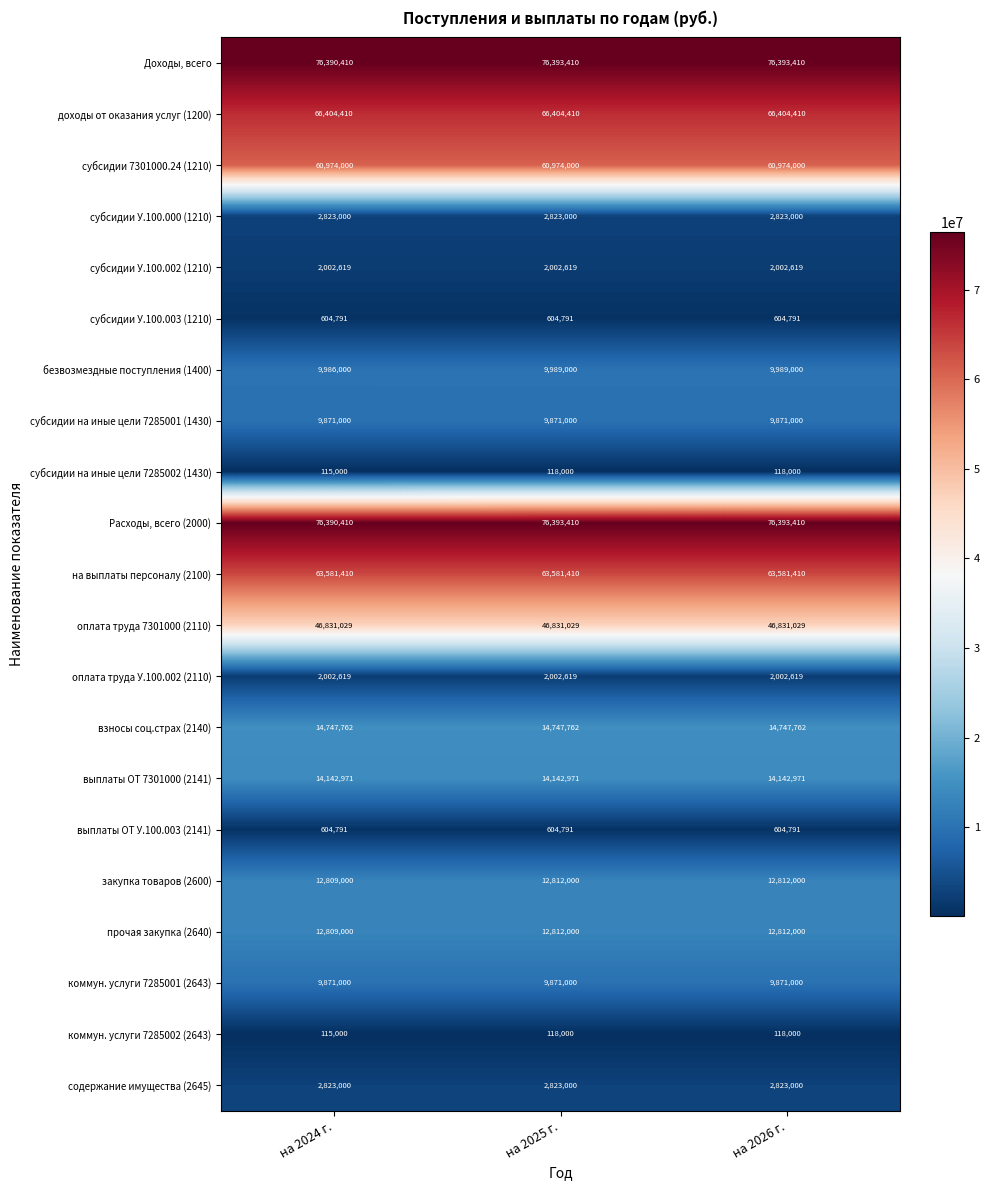

True or false: Расходы, всего (2000) has a value of 110749341 at на 2024 г..

False